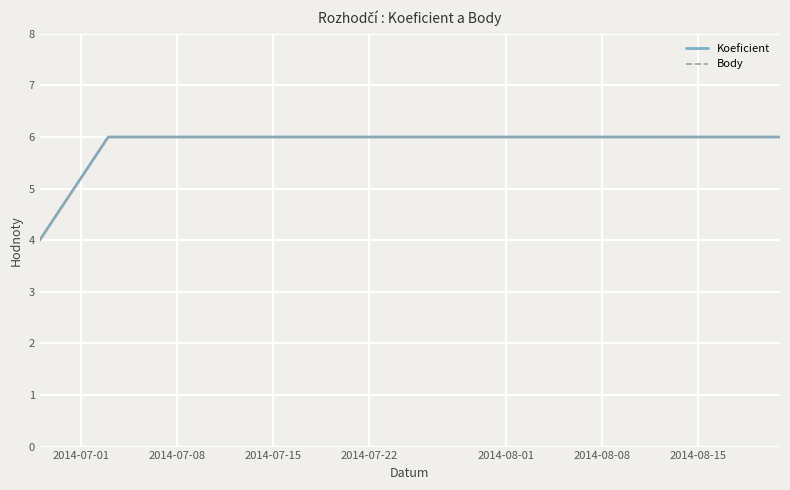

At which label is Body closest to 5?

2014-07-01